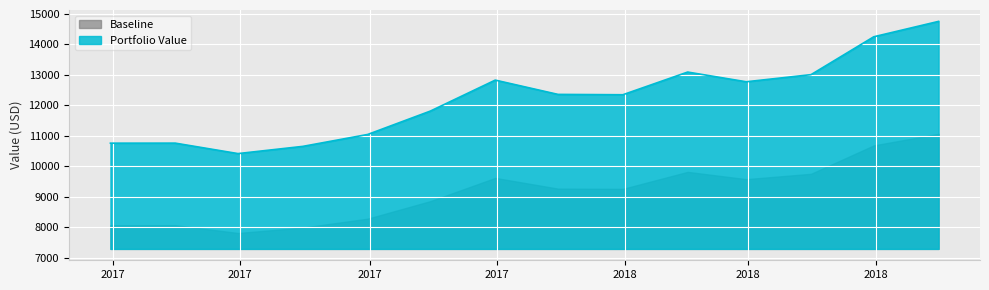

What is the change in value from 2017-04-30 to 2017-11-30?

+1599.5